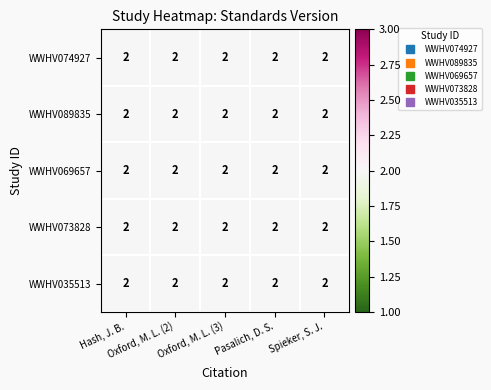

Reading left to right, list all the values displayed in this chart.

WWHV074927: Hash, J. B.=2.0	Oxford, M. L. (2)=2.0	Oxford, M. L. (3)=2.0	Pasalich, D. S.=2.0	Spieker, S. J.=2.0
WWHV089835: Hash, J. B.=2.0	Oxford, M. L. (2)=2.0	Oxford, M. L. (3)=2.0	Pasalich, D. S.=2.0	Spieker, S. J.=2.0
WWHV069657: Hash, J. B.=2.0	Oxford, M. L. (2)=2.0	Oxford, M. L. (3)=2.0	Pasalich, D. S.=2.0	Spieker, S. J.=2.0
WWHV073828: Hash, J. B.=2.0	Oxford, M. L. (2)=2.0	Oxford, M. L. (3)=2.0	Pasalich, D. S.=2.0	Spieker, S. J.=2.0
WWHV035513: Hash, J. B.=2.0	Oxford, M. L. (2)=2.0	Oxford, M. L. (3)=2.0	Pasalich, D. S.=2.0	Spieker, S. J.=2.0